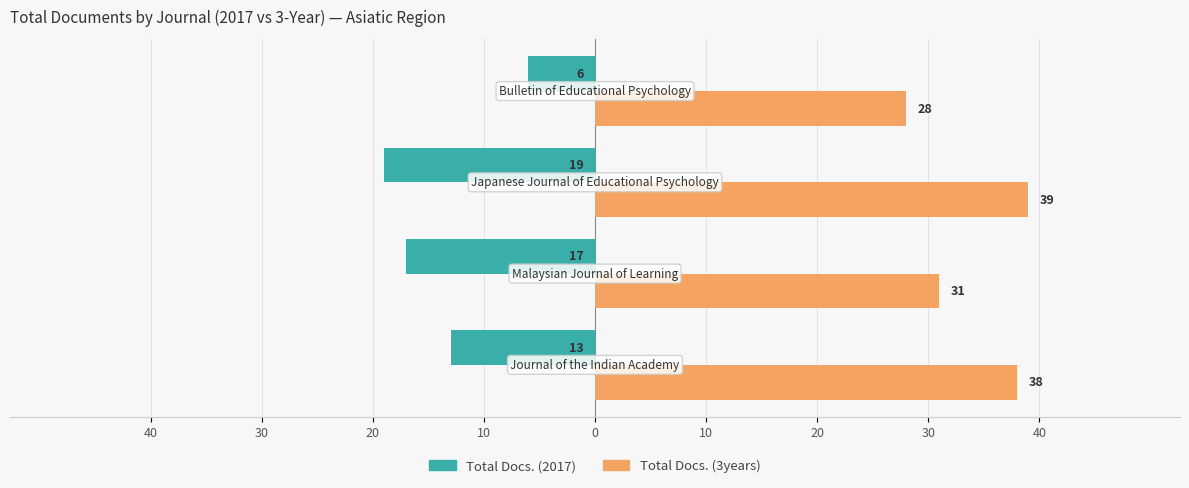

What are all the series names shown in the legend?

Total Docs. (2017), Total Docs. (3years)